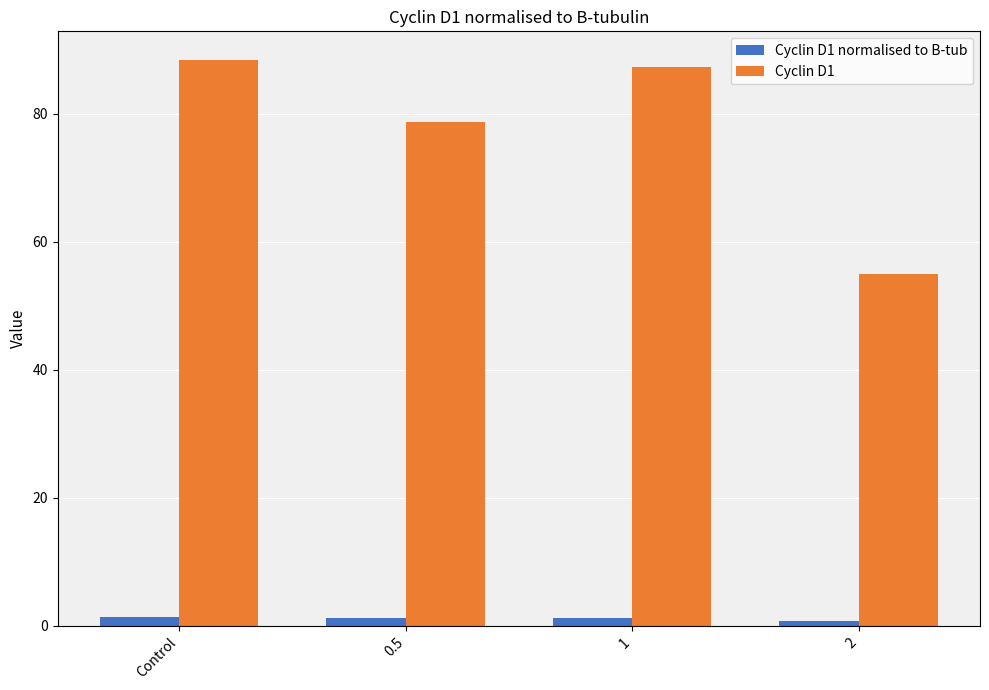

List the series in order of their overall mean, highest first.

Cyclin D1, Cyclin D1 normalised to B-tub